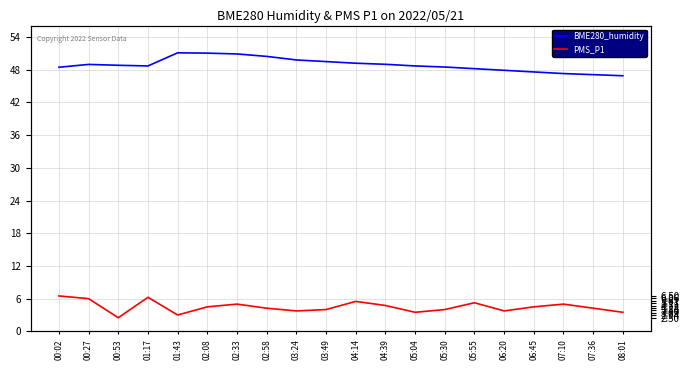

How many series are shown in this chart?

2